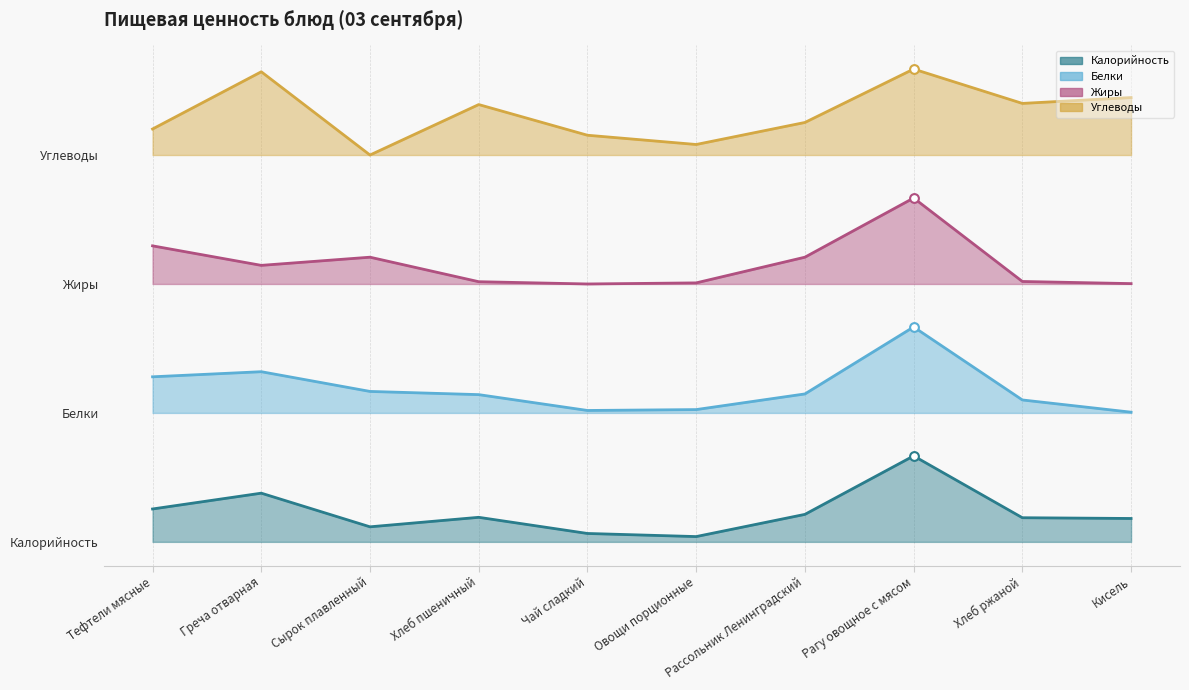

Which series contains the lowest Y value?

Калорийность